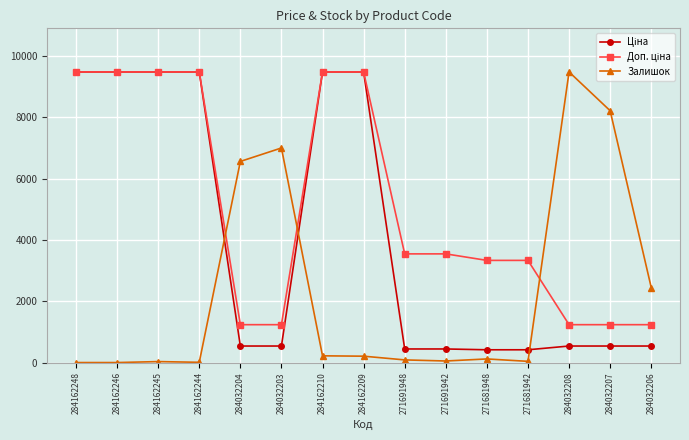

At how many categories does at least one series exceed 4868?

10